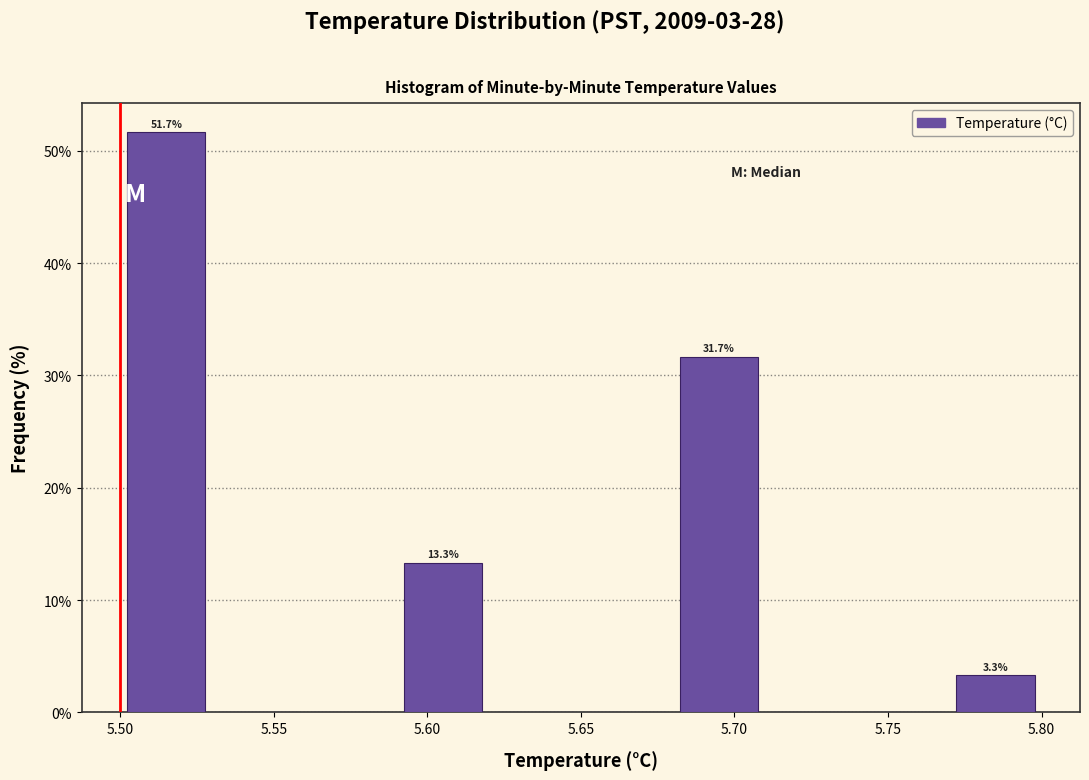

Which range on the x-axis has the tallest bar?

5.50 to 5.53